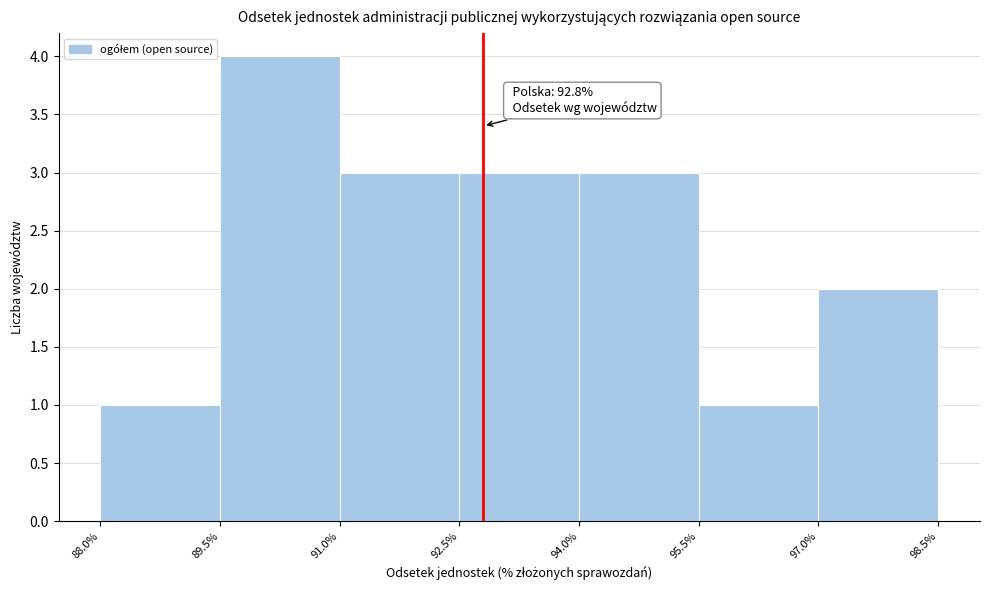

Over which range of the x-axis is the bar tallest?

89.5% to 91.0%